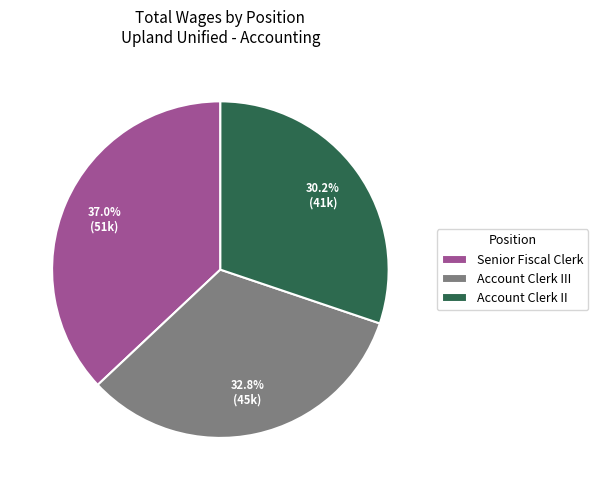

Does Senior Fiscal Clerk account for over 50% of the chart?

No